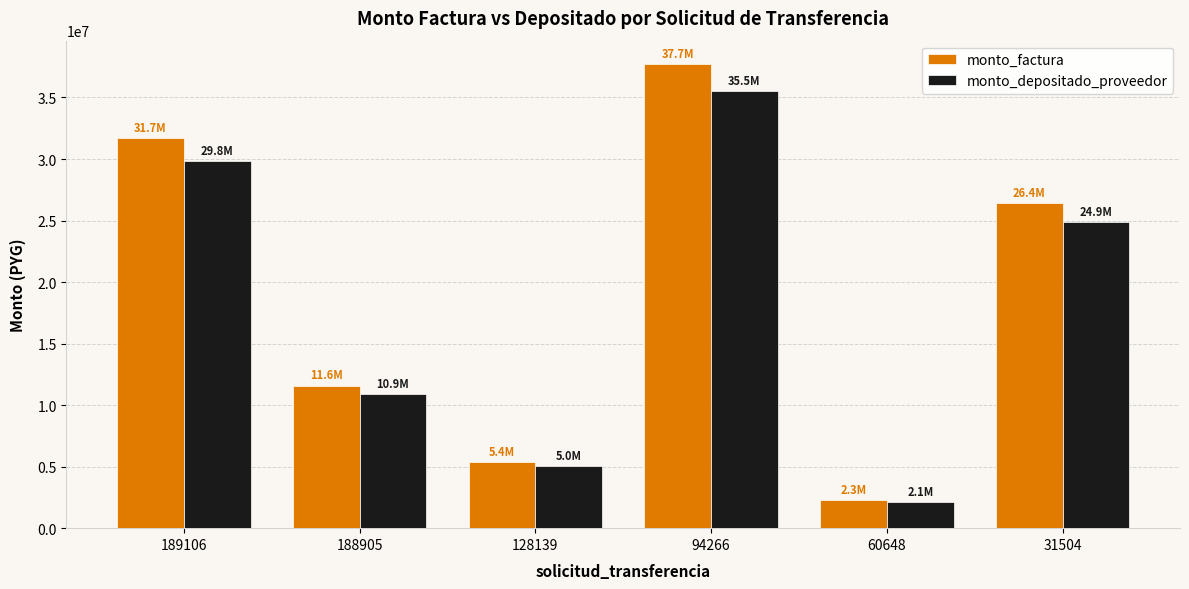

Reading left to right, extract all data points from this chart.

monto_factura: 31680000	11582000	5355000	37730000	2260000	26400000
monto_depositado_proveedor: 29840304	10909401	5044021	35544606	2128756	24866880